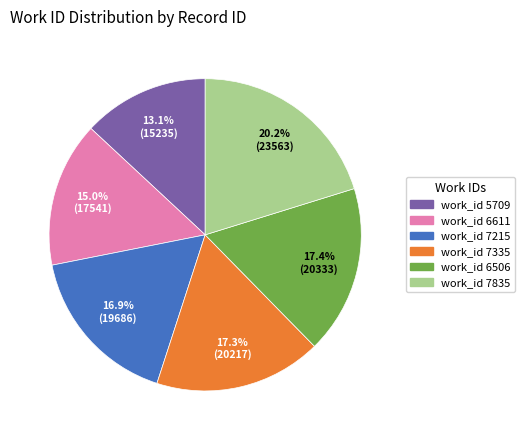

Is there any slice that represents more than half of the pie?

No